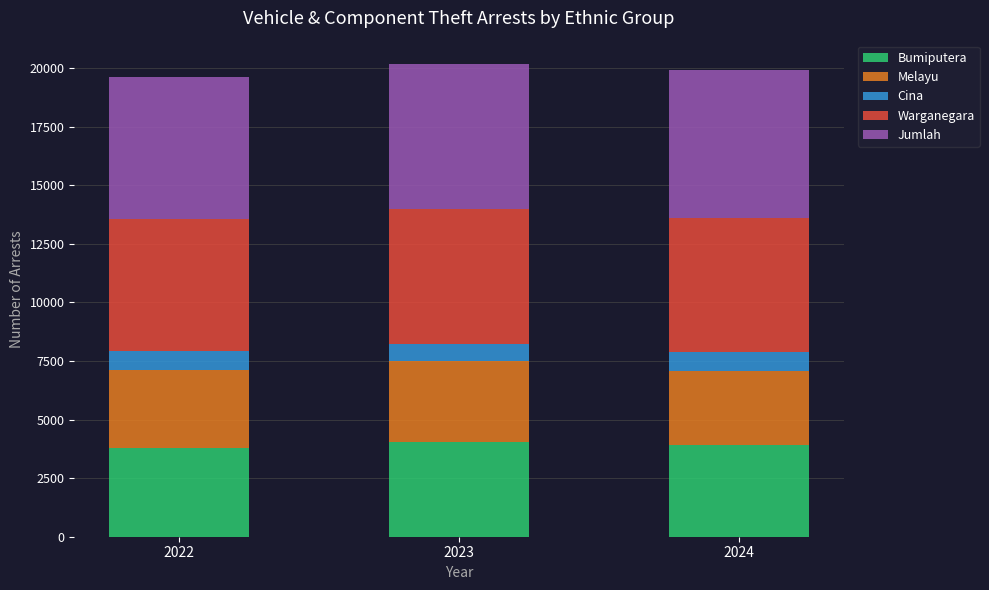

What is the total value across all series at 2024?

19937